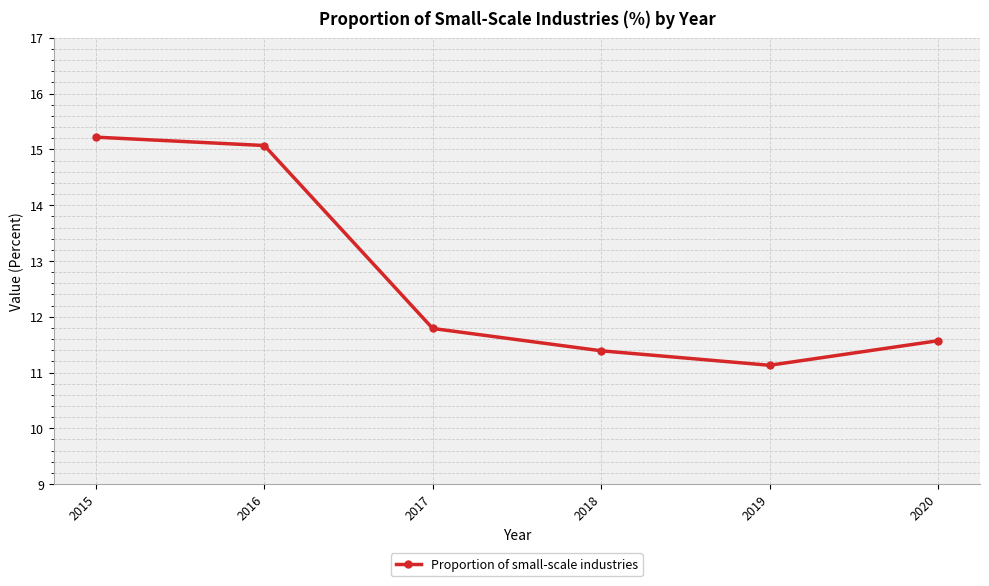

Reading left to right, extract all data points from this chart.

2015=15.2	2016=15.1	2017=11.8	2018=11.4	2019=11.1	2020=11.6